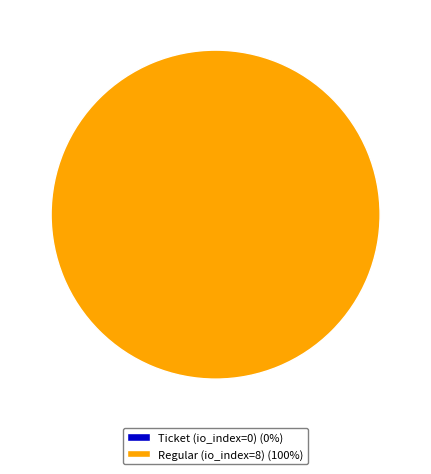

Which slice is the smallest?

Ticket (io_index=0)